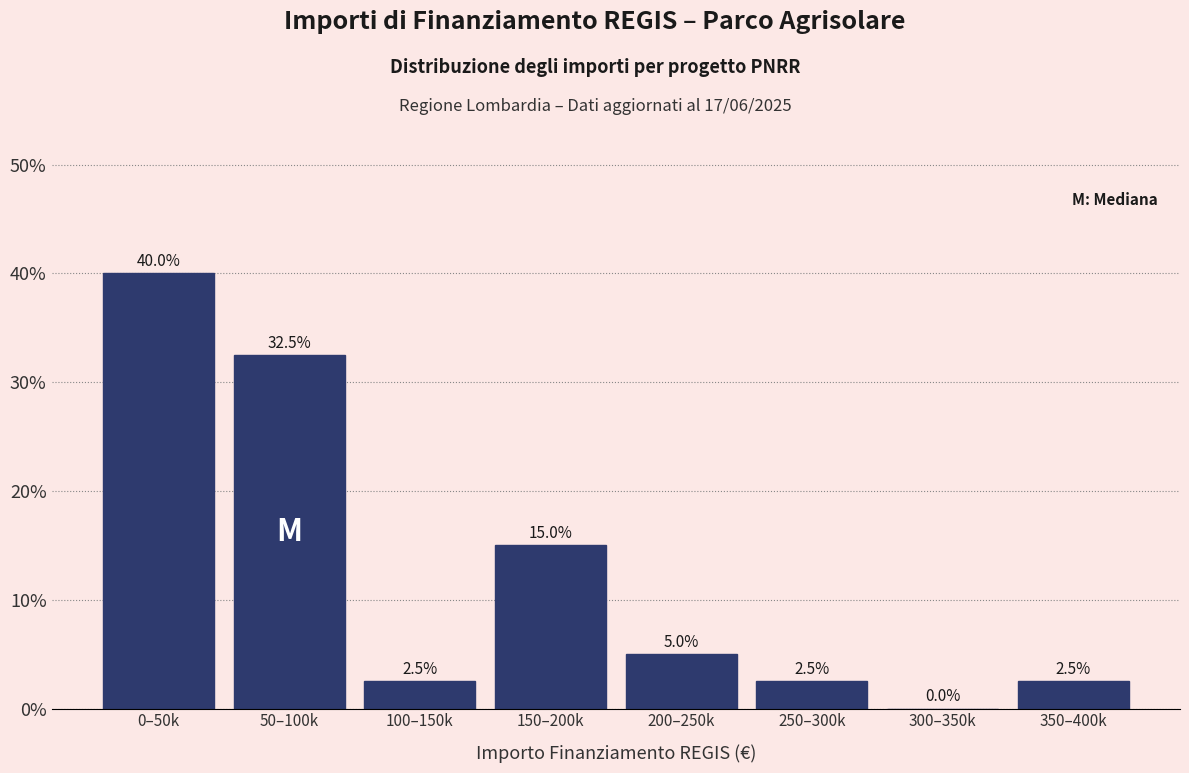

Reading left to right, list all the values displayed in this chart.

0–50k=40.0	50–100k=32.5	100–150k=2.5	150–200k=15.0	200–250k=5.0	250–300k=2.5	300–350k=0.0	350–400k=2.5